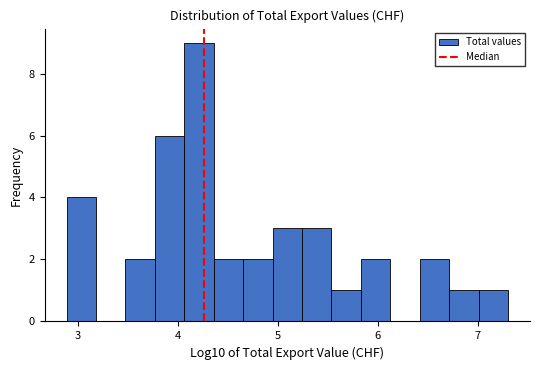

Read against the x-axis, roughly where is the centre of the tallest bar?

4.2